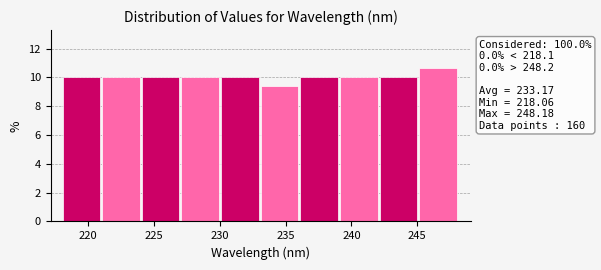

Which range on the x-axis has the tallest bar?

245 to 248